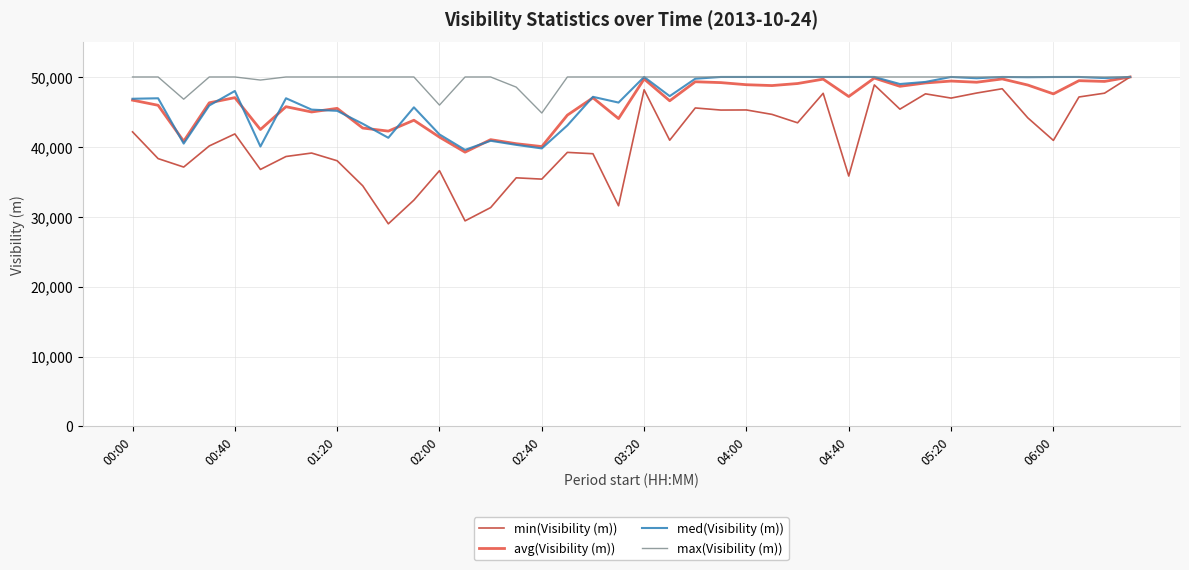

Which series has the largest total across all categories?

max(Visibility (m))